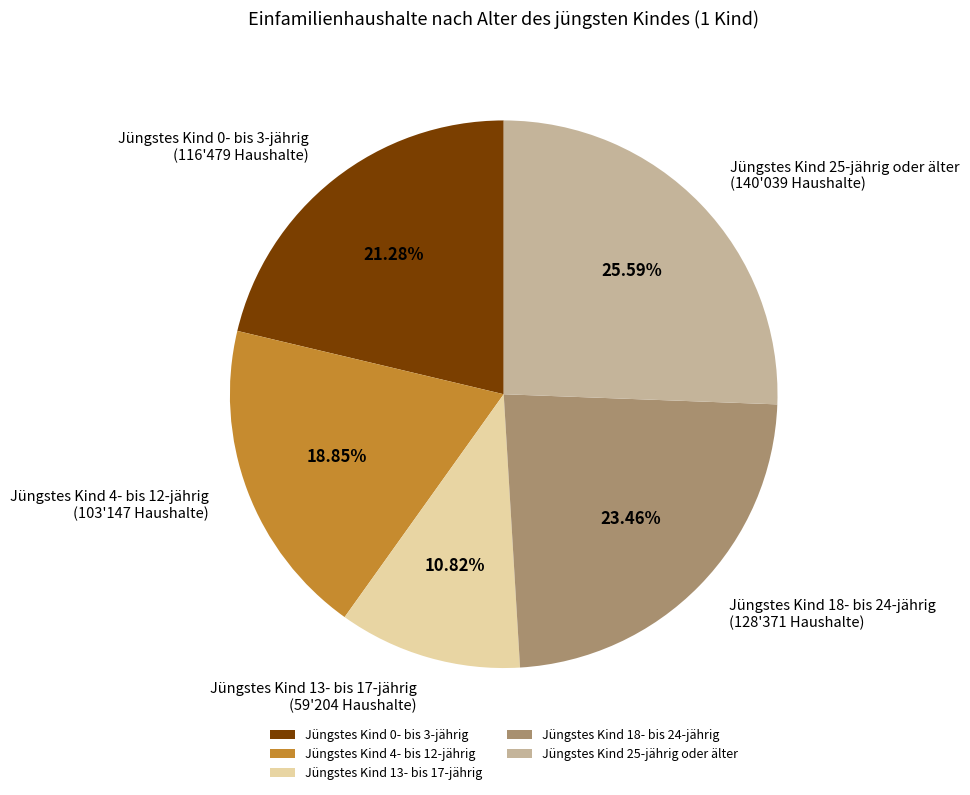

What is the total percentage of Jüngstes Kind 4- bis 12-jährig and Jüngstes Kind 0- bis 3-jährig?

40.1%